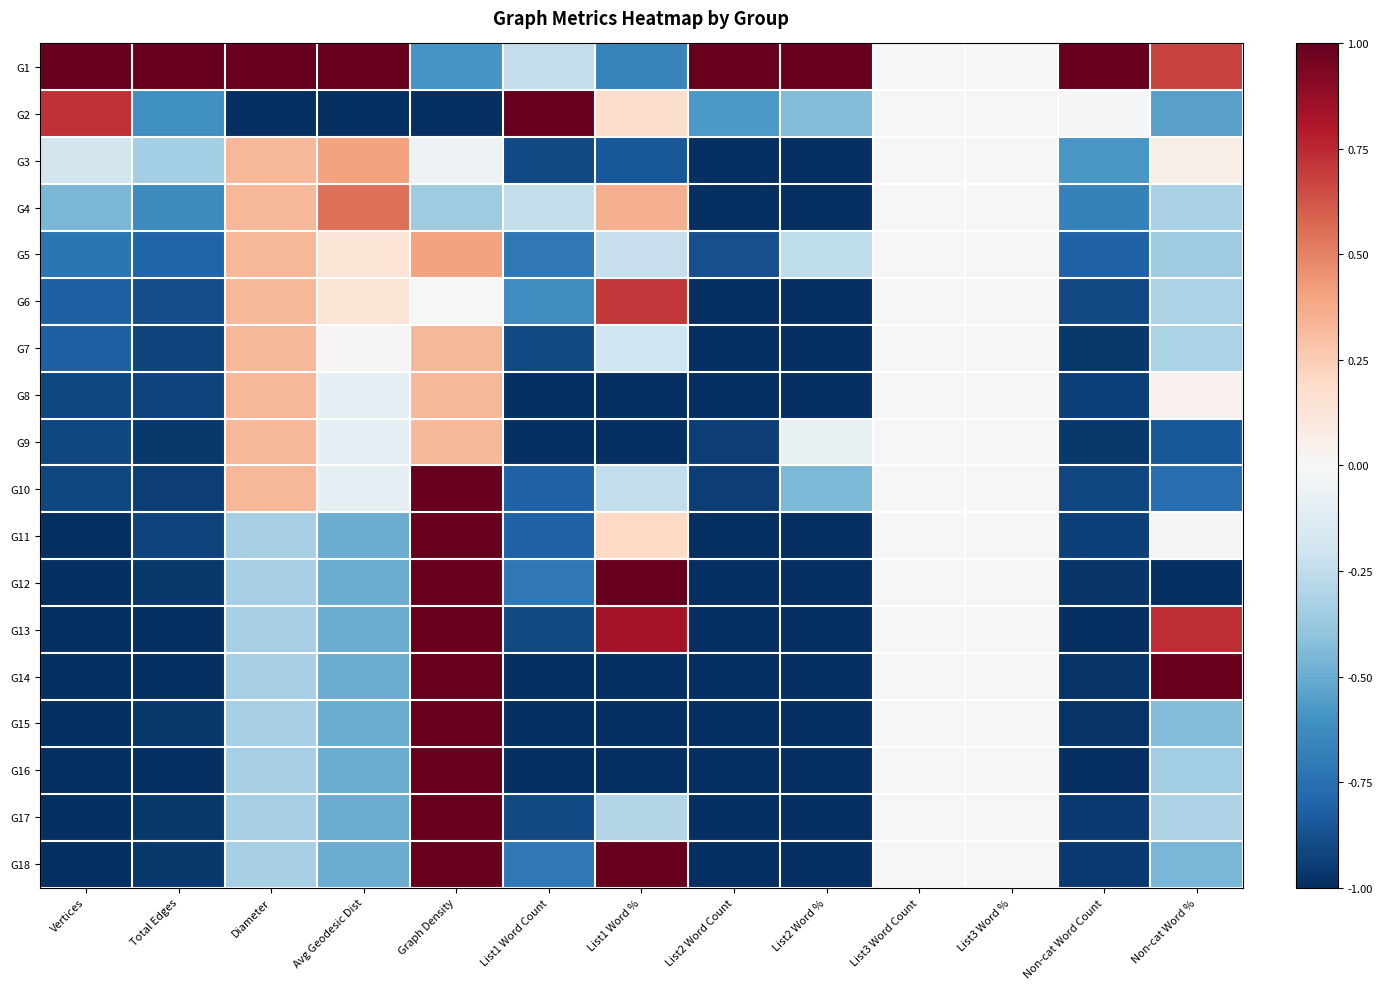

At which category is the sum across all series the highest?

Graph Density